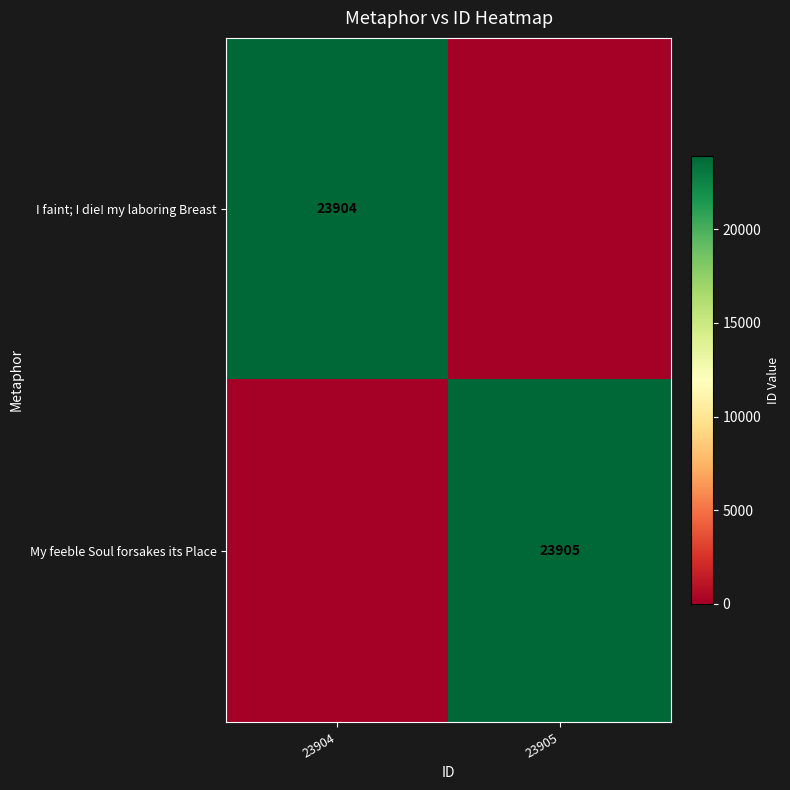

Is it true that I faint; I die! my laboring Breast equals 42294 at 23904?

False